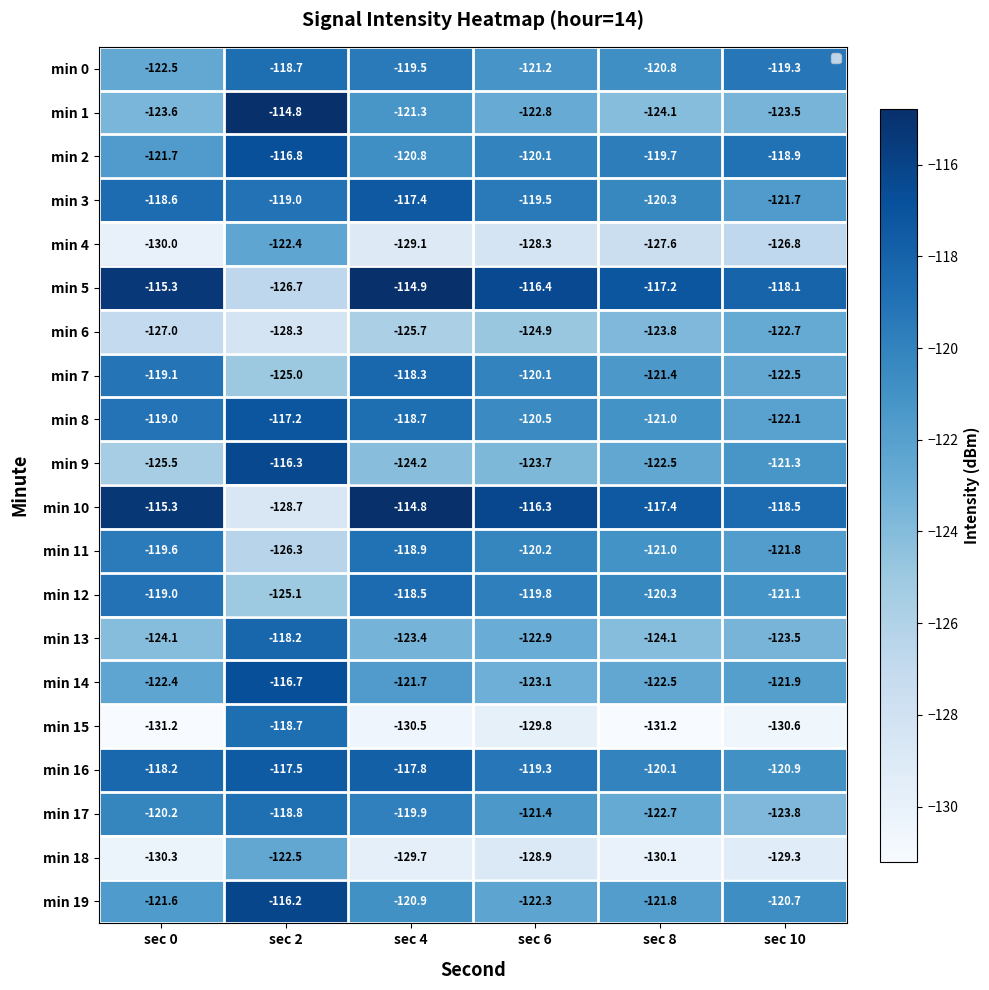

List the series in order of their peak value, lowest first.

min 6, min 18, min 4, min 11, min 17, min 15, min 0, min 12, min 7, min 13, min 16, min 3, min 8, min 2, min 14, min 9, min 19, min 5, min 10, min 1